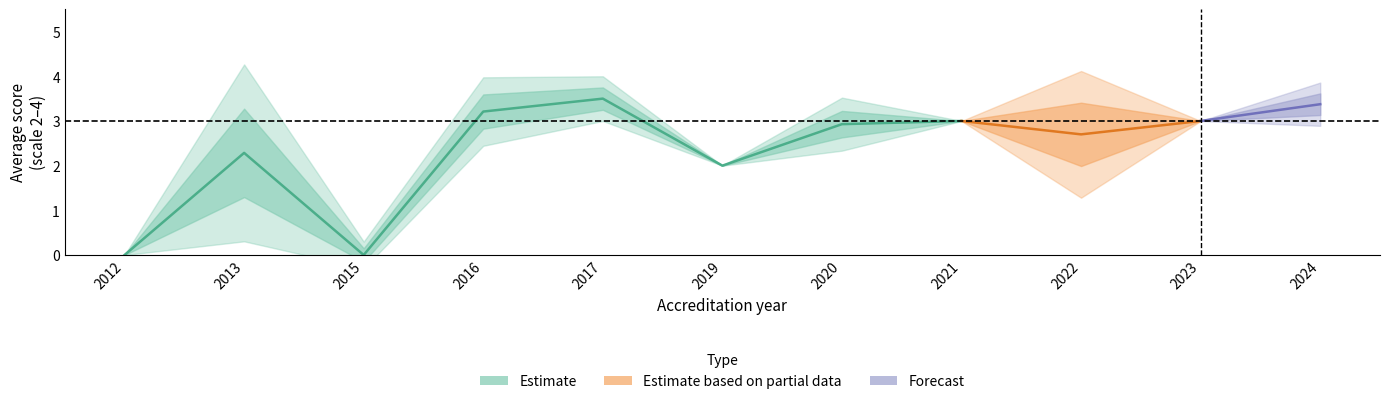

Is it true that mean equals 1.0 at 2023?

False